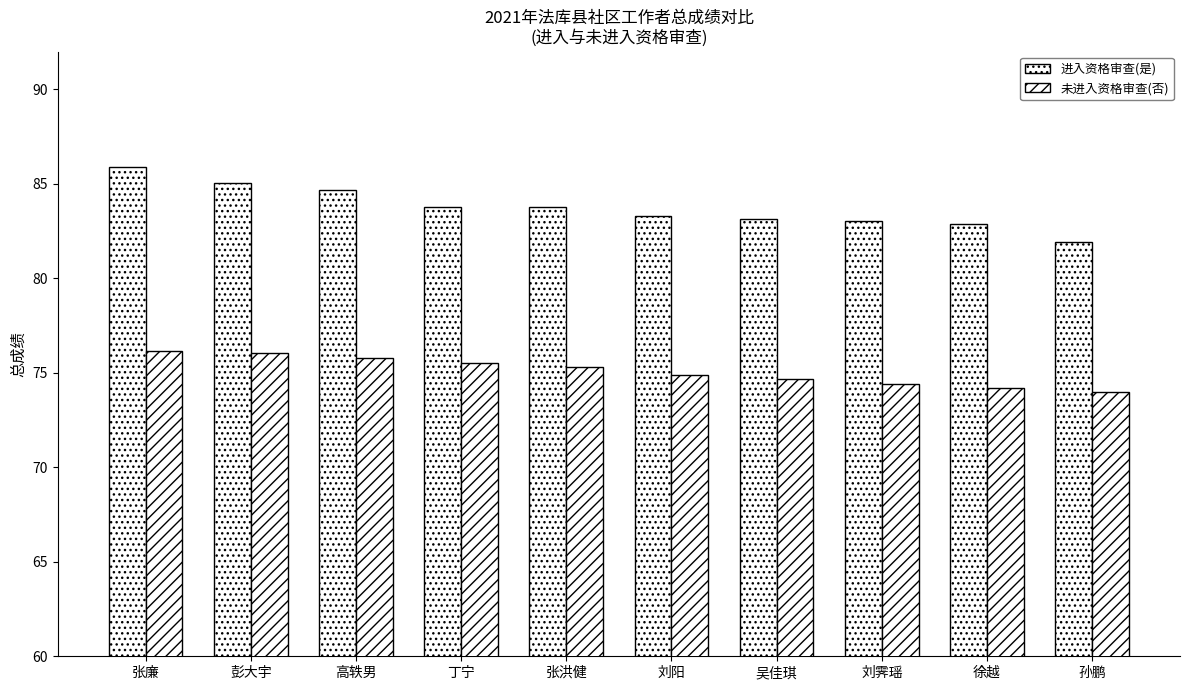

At which label is 未进入资格审查(否) closest to 75?

刘阳